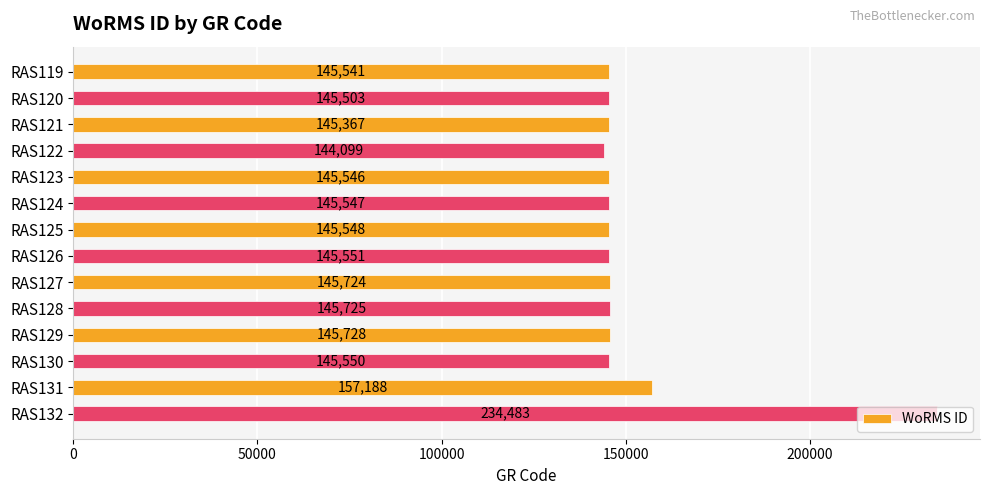

Which has a higher value, RAS124 or RAS132?

RAS132